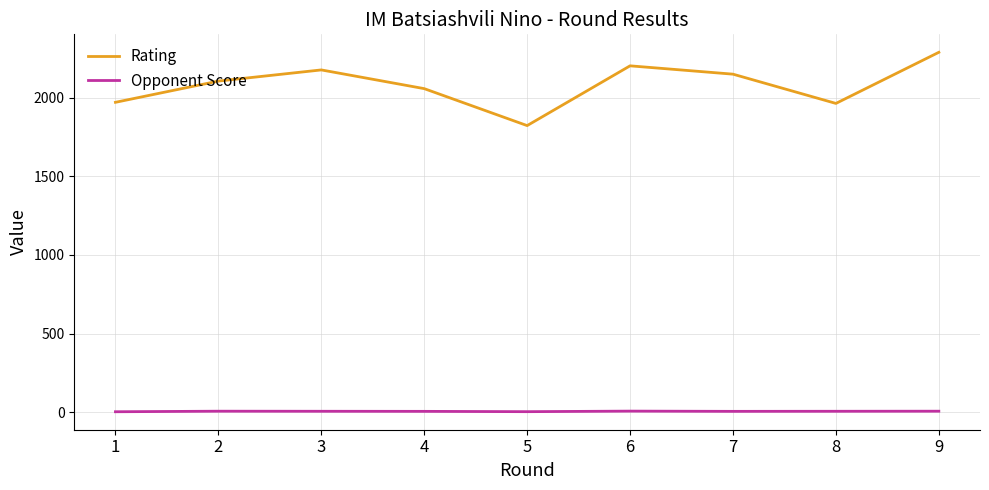

What is the minimum value for Rating?

1822.0